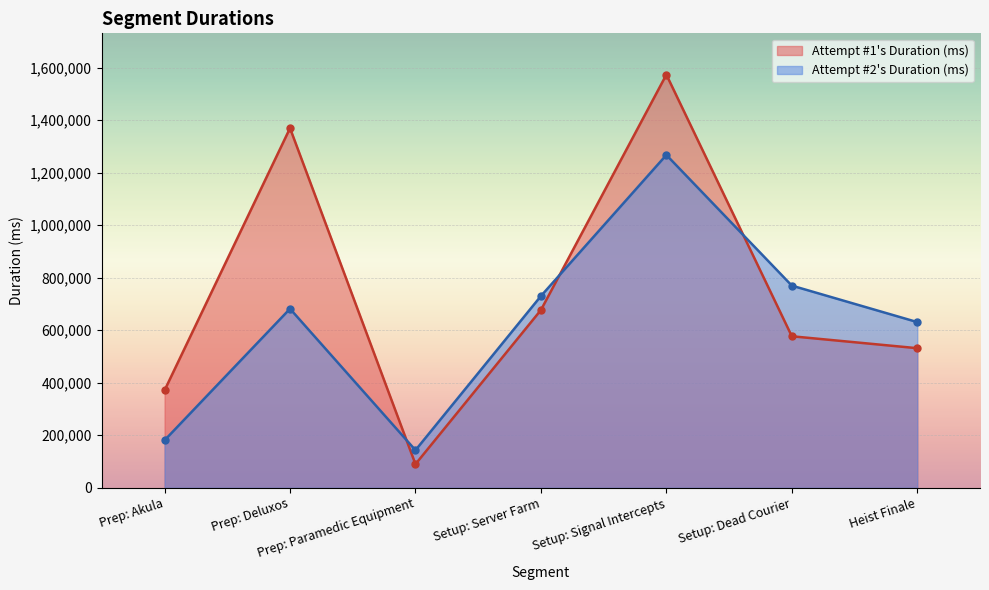

Rank the categories by Attempt #1's Duration (ms) value from highest to lowest.

Setup: Signal Intercepts, Prep: Deluxos, Setup: Server Farm, Setup: Dead Courier, Heist Finale, Prep: Akula, Prep: Paramedic Equipment